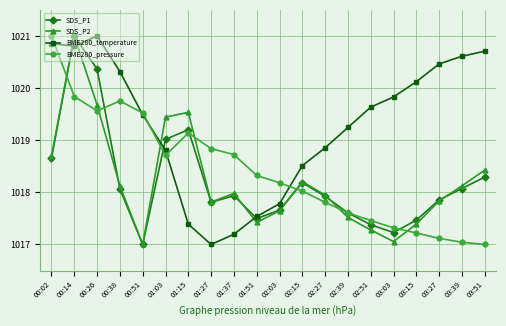

What is the value of the SDS_P2 point at the 13th from the left?

1017.9